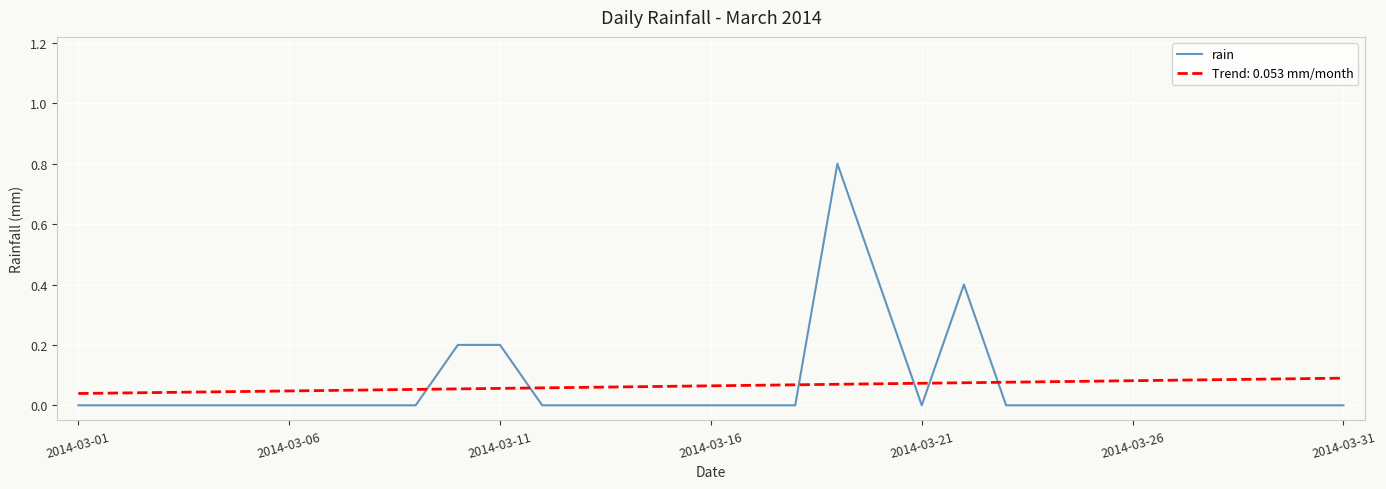

What is the difference between the maximum and minimum values in the rain series?

0.8